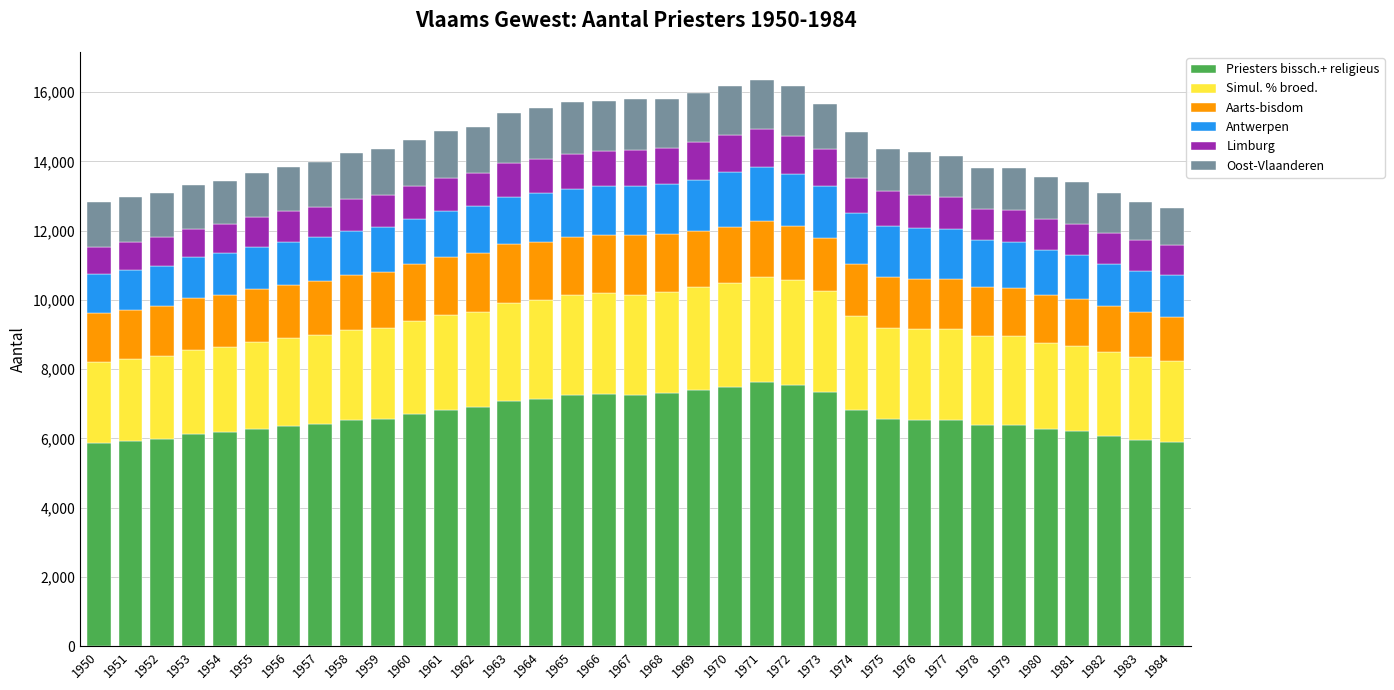

What is the difference between the maximum and second lowest values in the Priesters bissch.+ religieus series?

1736.3